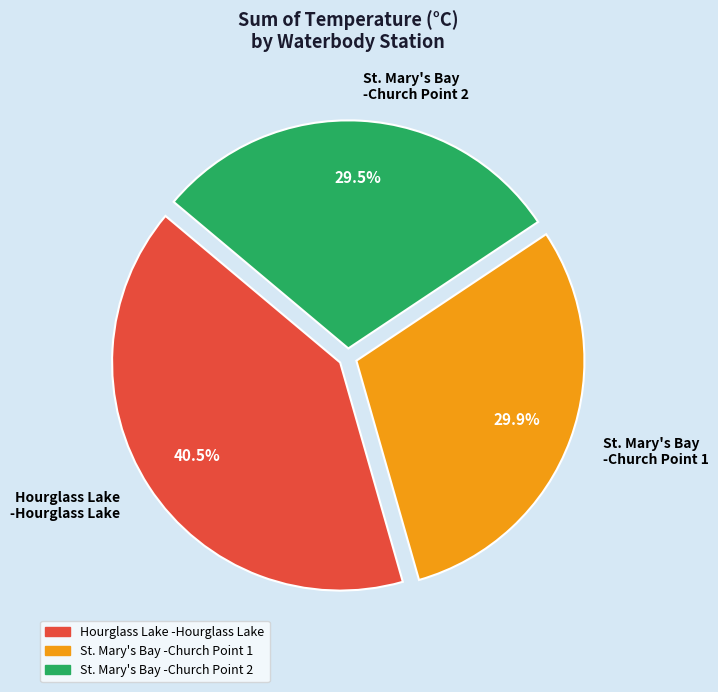

How many segments does this pie chart have?

3